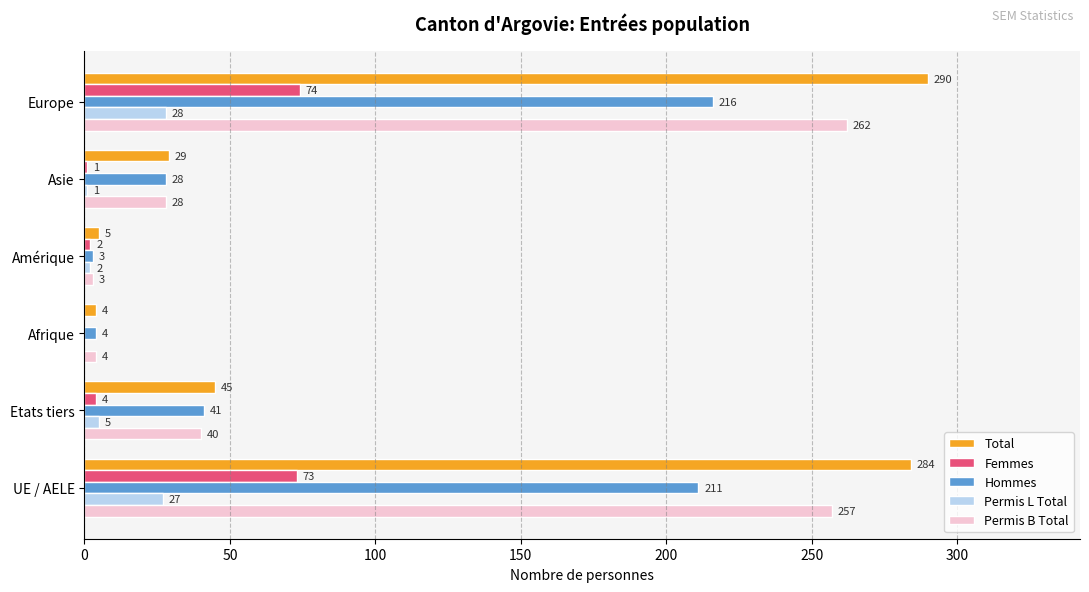

How many data points does each series have?

6